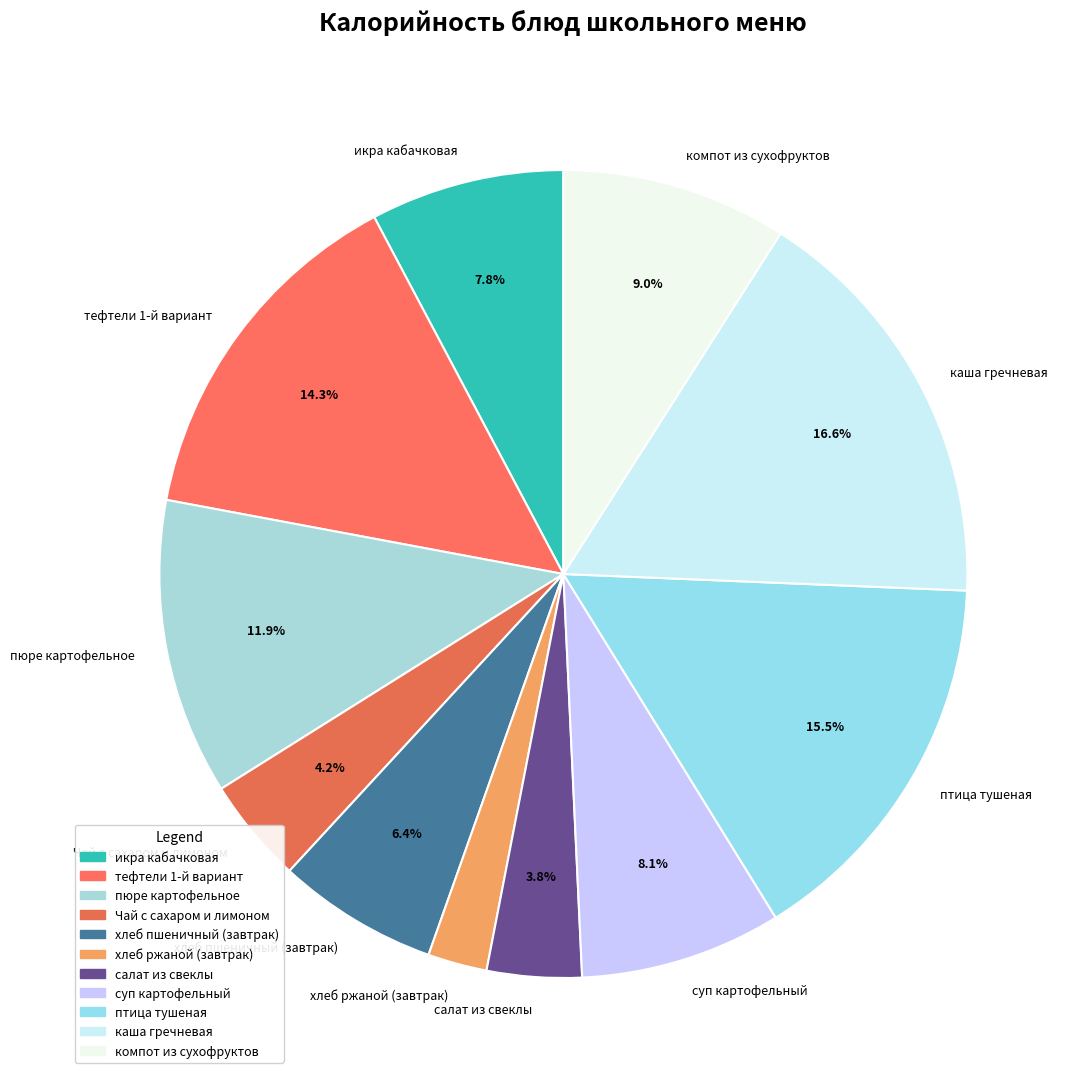

Approximately how many times larger is the value at салат из свеклы compared to хлеб ржаной (завтрак)?

1.6